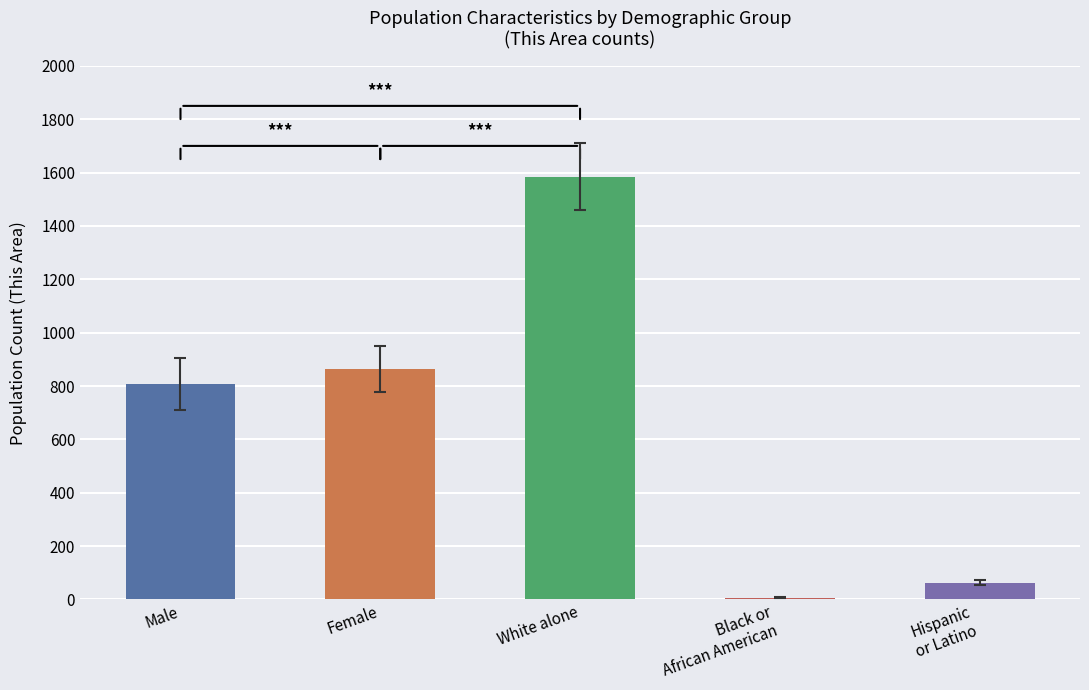

What is the ratio of the value at Female to the value at White alone?

0.5